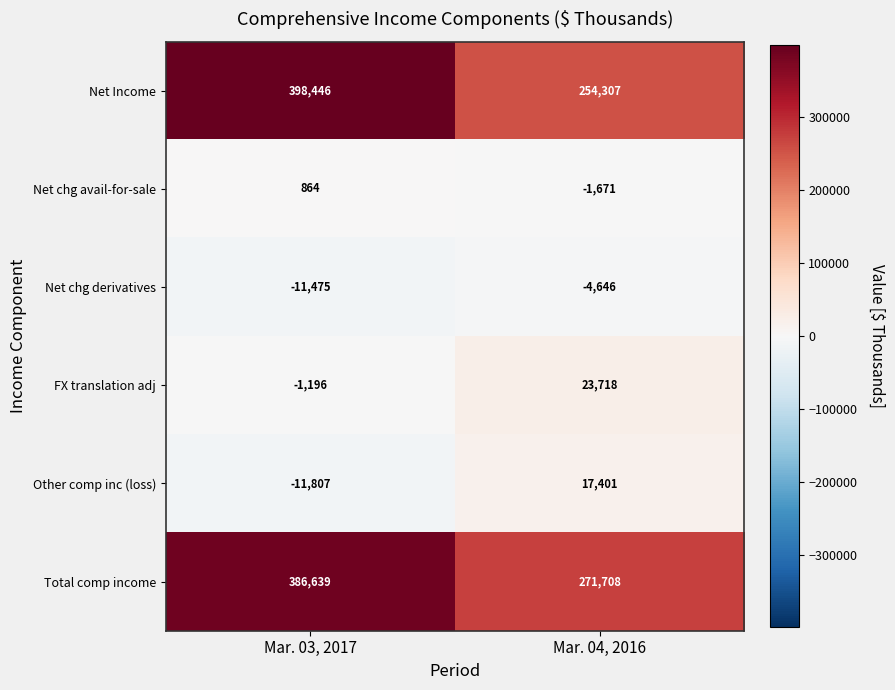

At which category is the sum across all series the highest?

Mar. 03, 2017